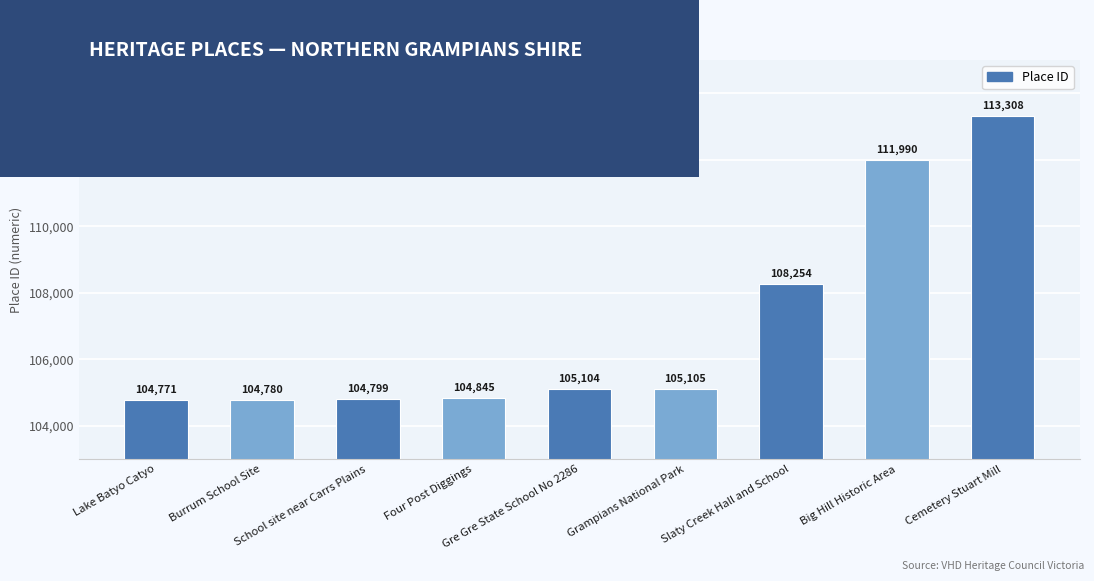

How many categories are shown in the chart?

9